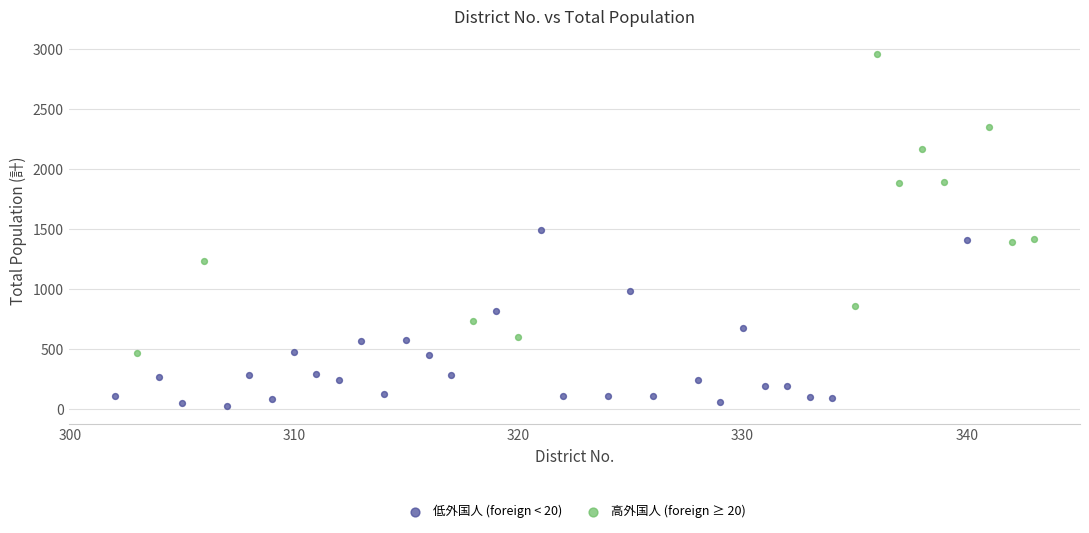

Which series reaches the minimum Y coordinate?

低外国人 (foreign < 20)